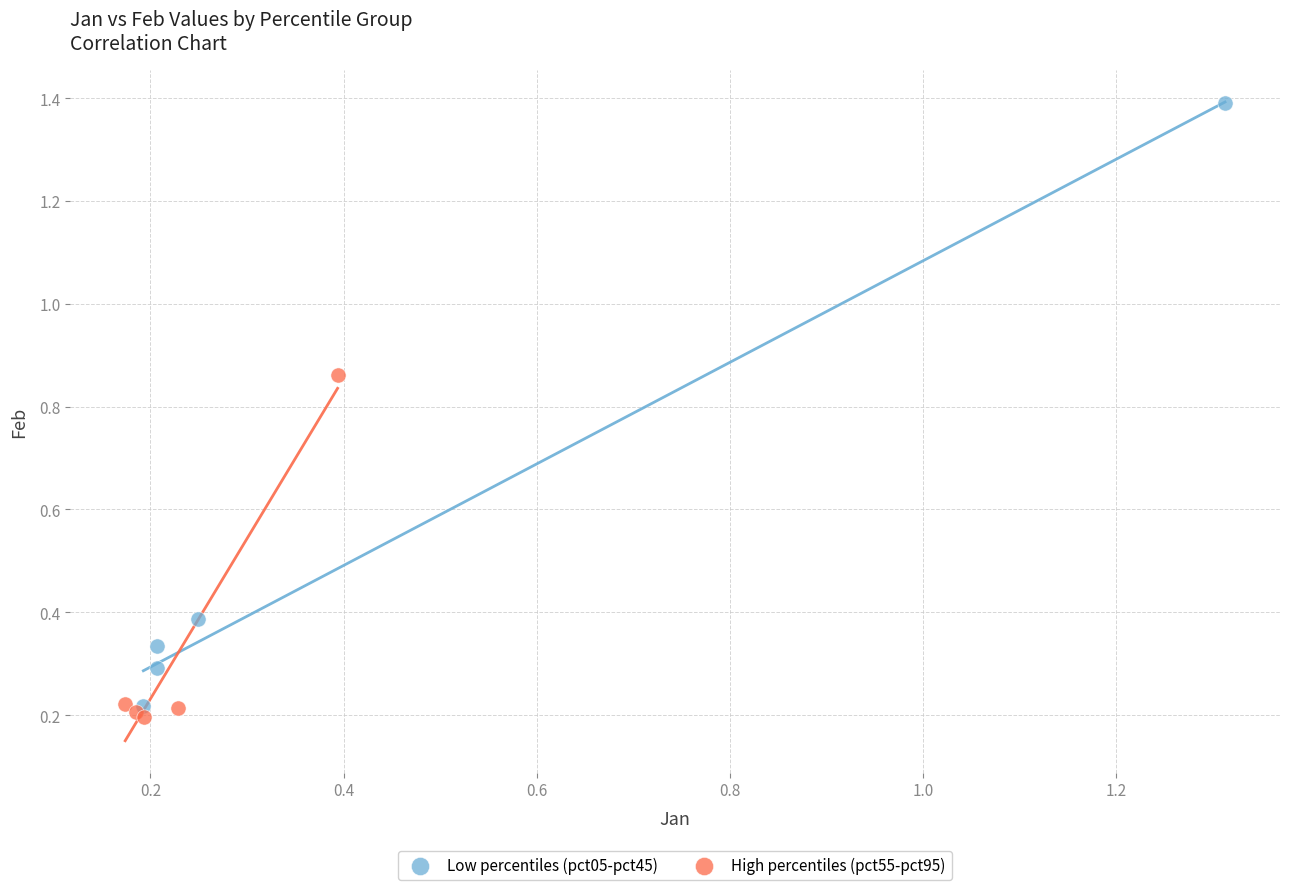

Which series contains the highest Y value?

Low percentiles (pct05-pct45)